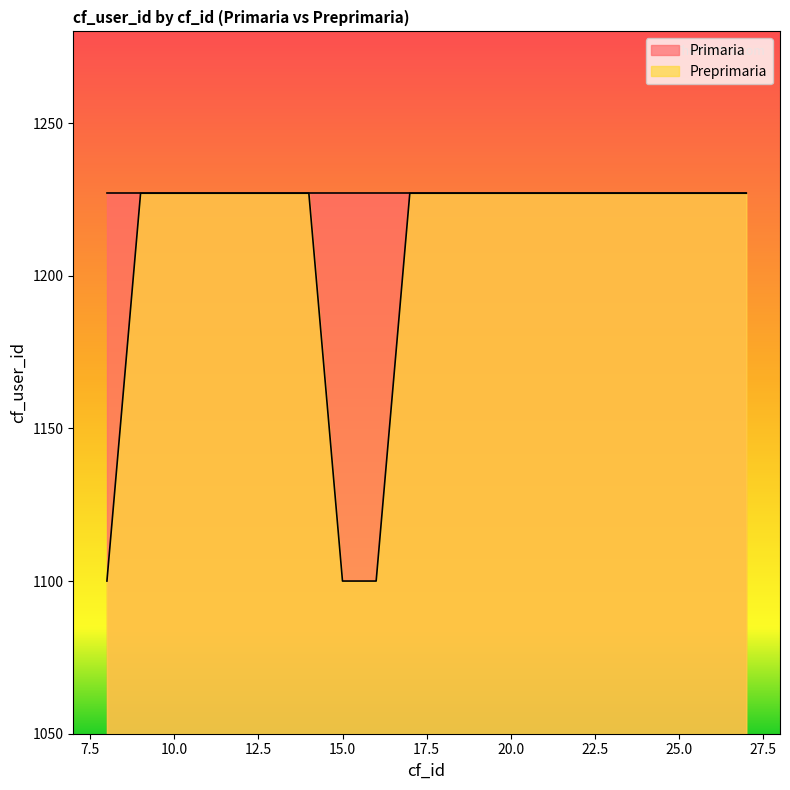

What is the difference between the maximum and minimum values?

127